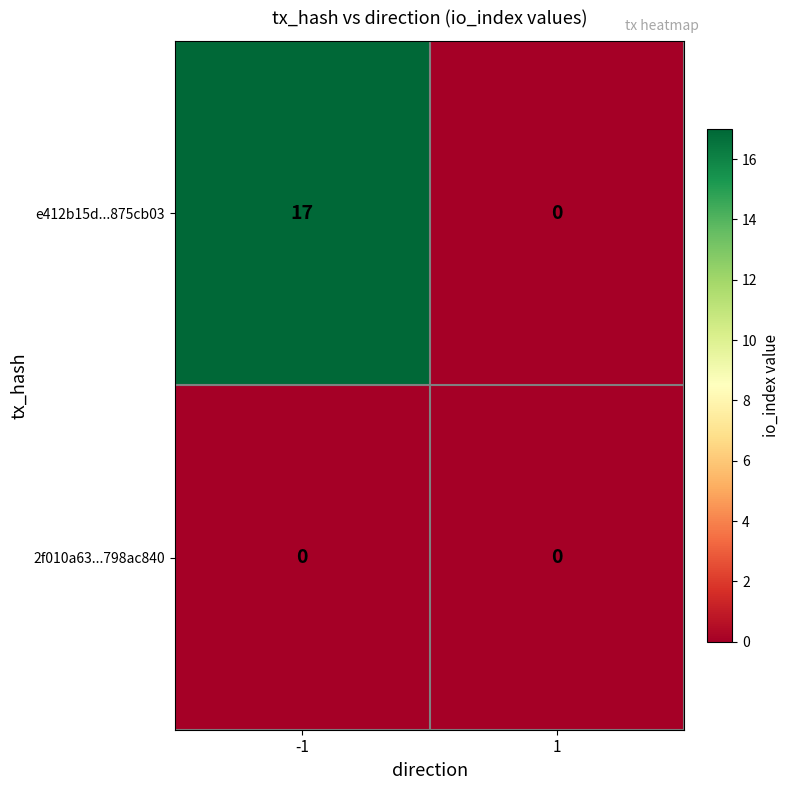

Reading left to right, what are all the values shown in this chart?

e412b15d...875cb03: -1=17	1=0
2f010a63...798ac840: -1=0	1=0